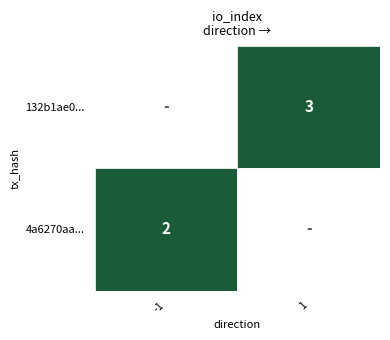

What is the difference between the 4a6270aa... values at io_index and direction?

1